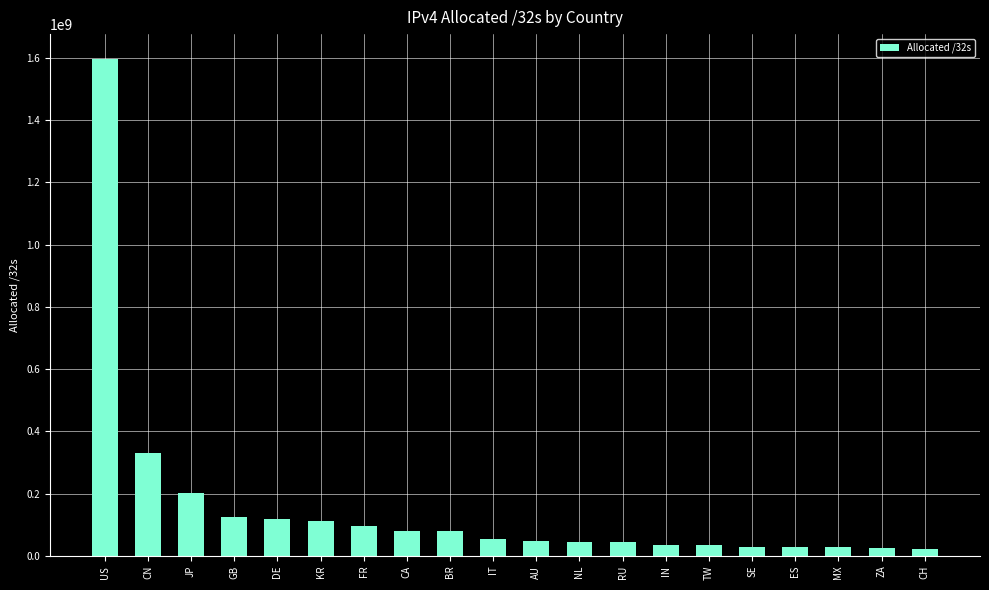

What is the difference between the second highest and second lowest values?

305167872